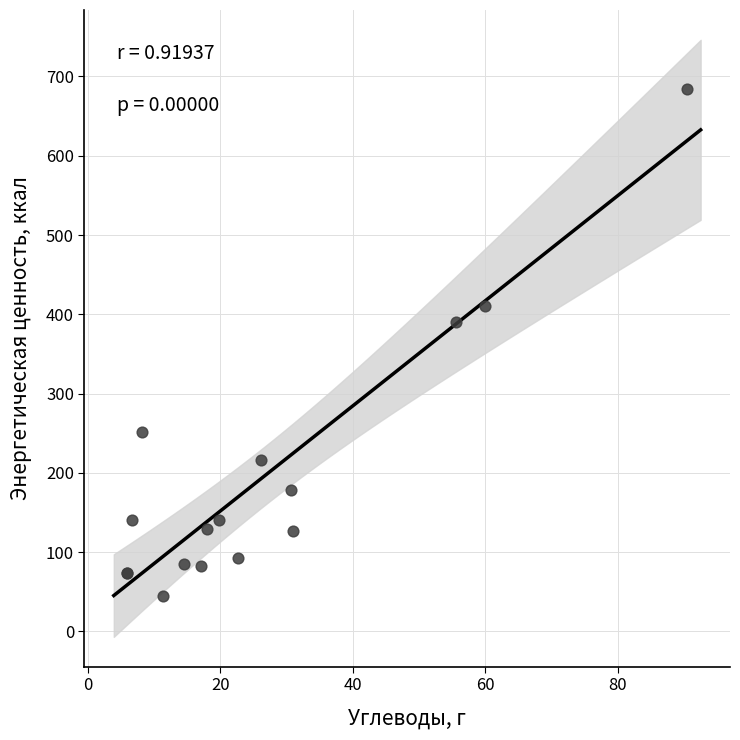

What Y value in the scatter plot is closest to 364?

390